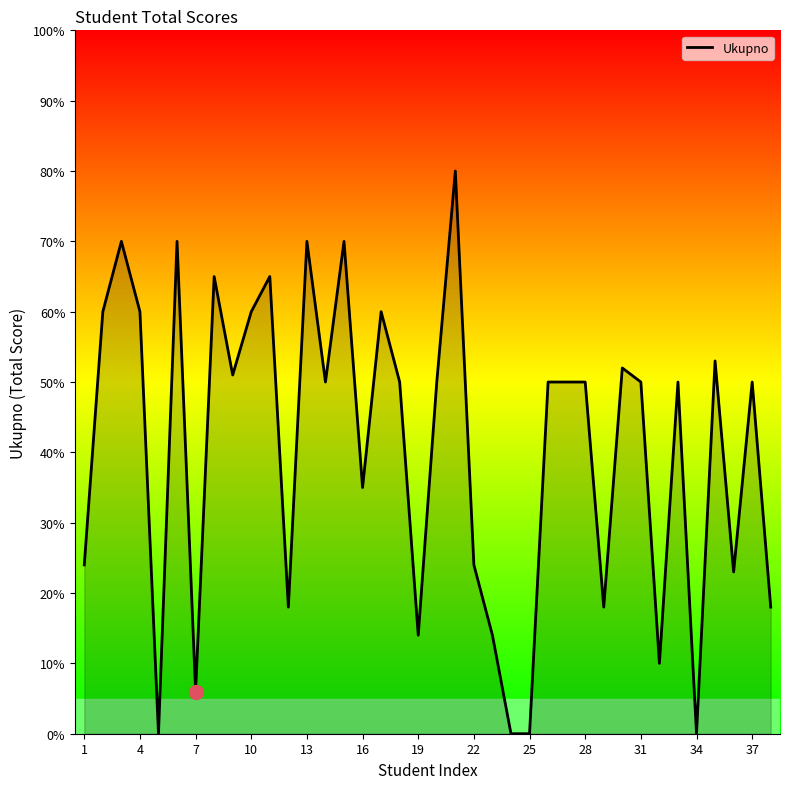

What is the value of the 8th point from the left?

65